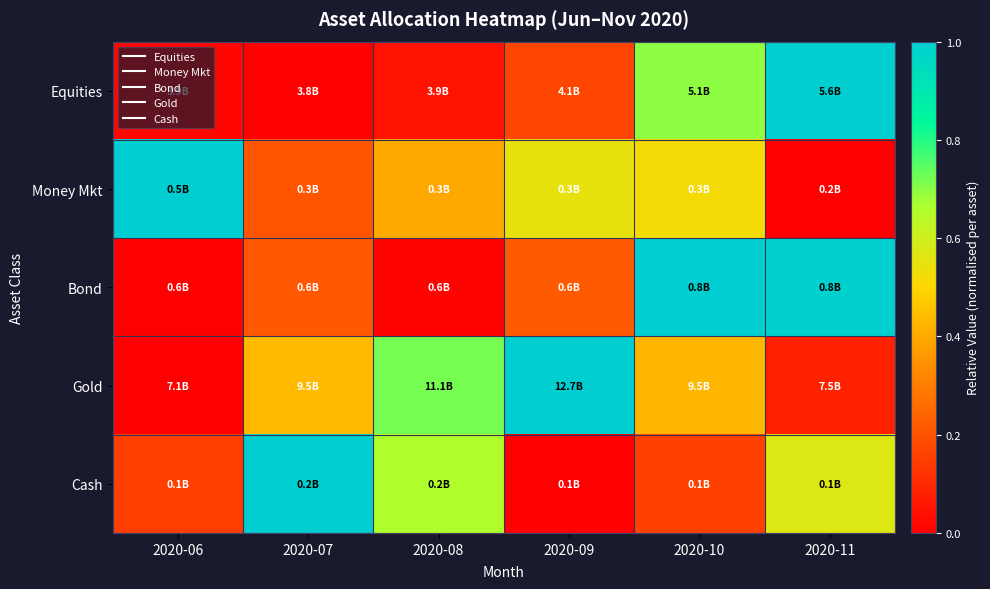

Reading left to right, extract all data points from this chart.

Equities: 2020-06=0.0	2020-07=0.0	2020-08=0.0	2020-09=0.2	2020-10=0.7	2020-11=1.0
Money Mkt: 2020-06=1.0	2020-07=0.2	2020-08=0.4	2020-09=0.5	2020-10=0.5	2020-11=0.0
Bond: 2020-06=0.0	2020-07=0.2	2020-08=0.0	2020-09=0.2	2020-10=1.0	2020-11=1.0
Gold: 2020-06=0.0	2020-07=0.4	2020-08=0.7	2020-09=1.0	2020-10=0.4	2020-11=0.1
Cash: 2020-06=0.2	2020-07=1.0	2020-08=0.7	2020-09=0.0	2020-10=0.2	2020-11=0.6